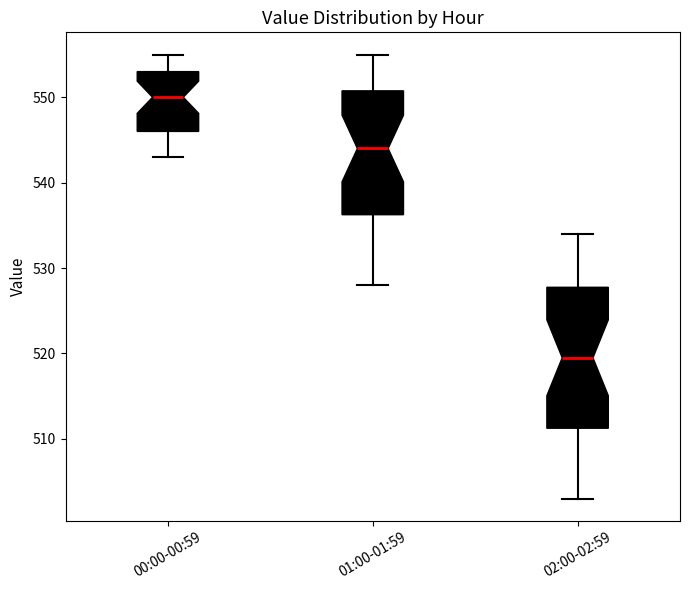

Reading left to right, read every box against the y-axis: the position of its median line, the range the box covers, and the ends of its whiskers. The values are not printed on the chart, so give them approximately, as read against the axis.

00:00-00:59: median 550, box 546 to 553, whiskers 543 to 555
01:00-01:59: median 544, box 536 to 551, whiskers 528 to 555
02:00-02:59: median 520, box 511 to 528, whiskers 503 to 534